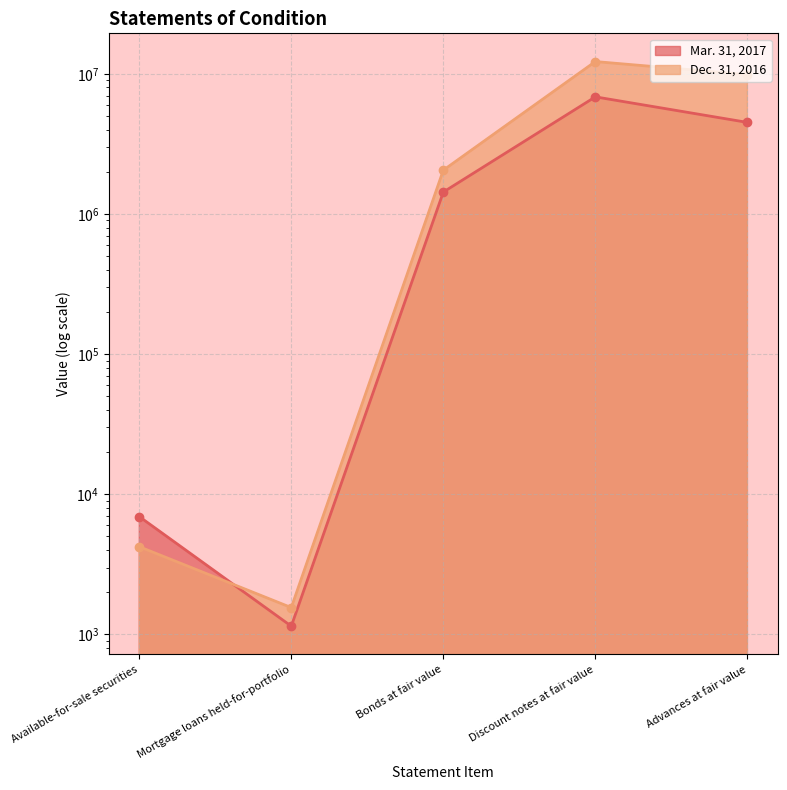

What is the difference between the maximum and minimum values in the Mar. 31, 2017 series?

6846315